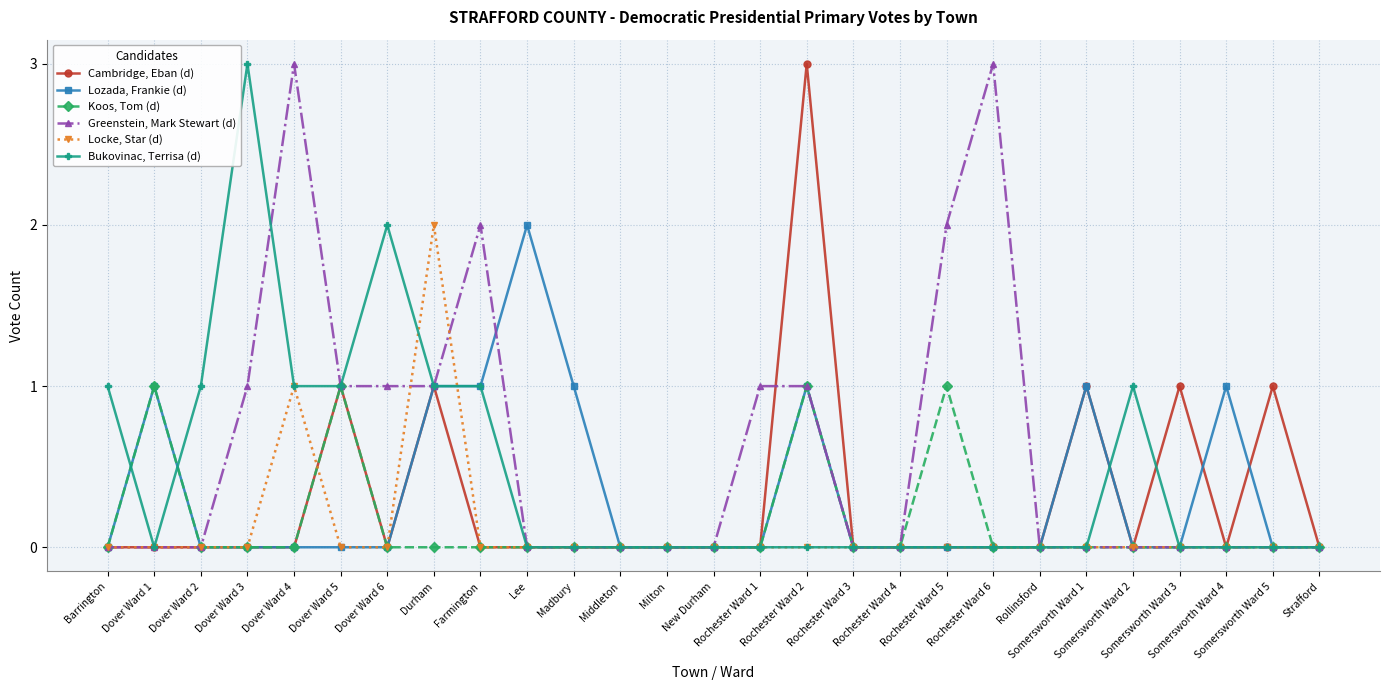

The value of Cambridge, Eban (d) at Dover Ward 5 is 2. True or false?

False